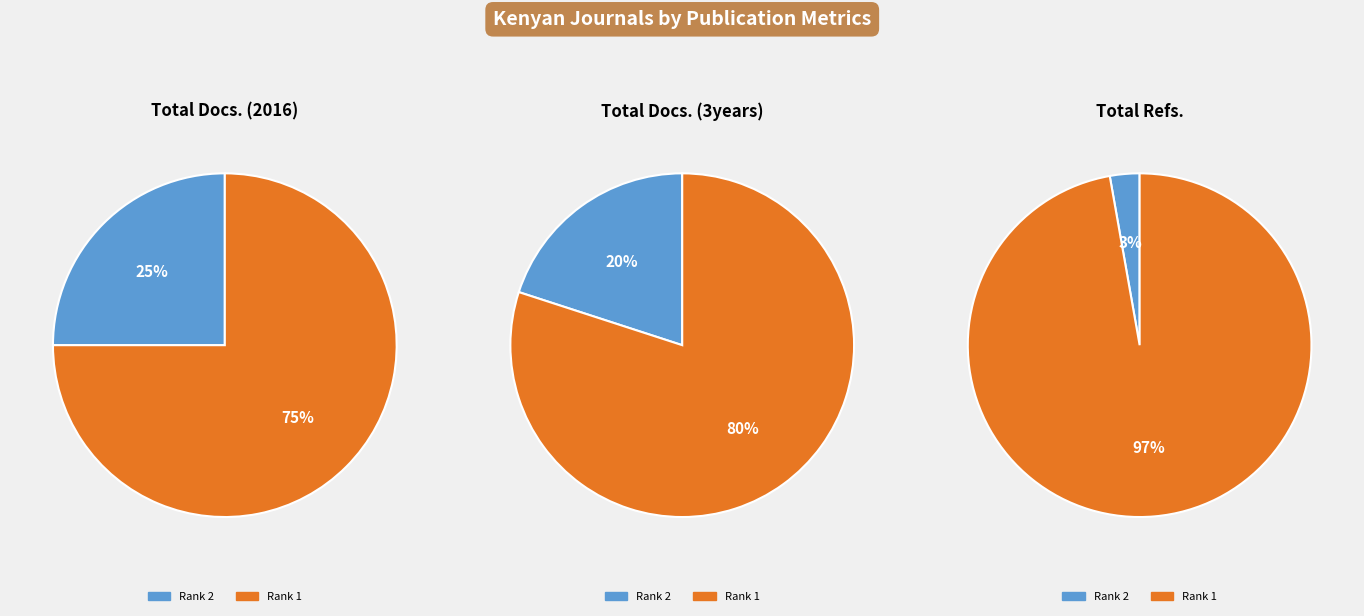

Rank the series at African Journal of Food, Agriculture, Nutrition from highest to lowest value.

Total Refs., Total Docs. (3years), Total Docs. (2016)